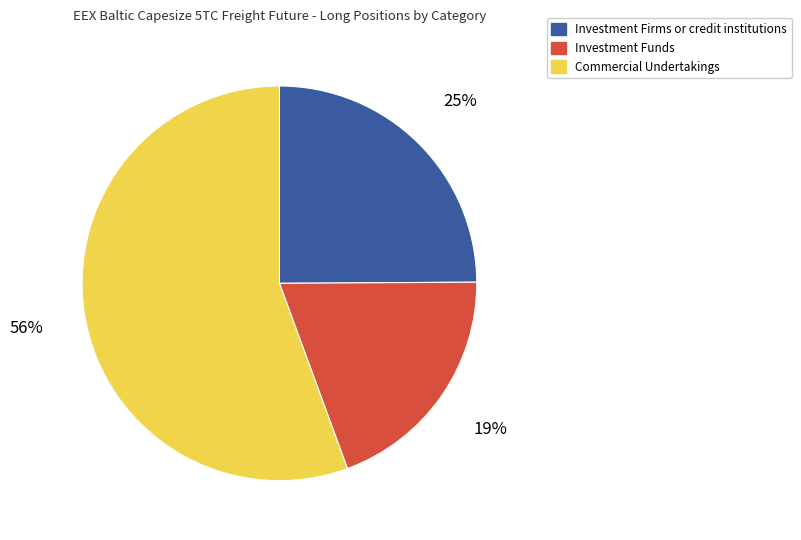

Rank the categories by value from lowest to highest.

Investment Funds, Investment Firms or credit institutions, Commercial Undertakings